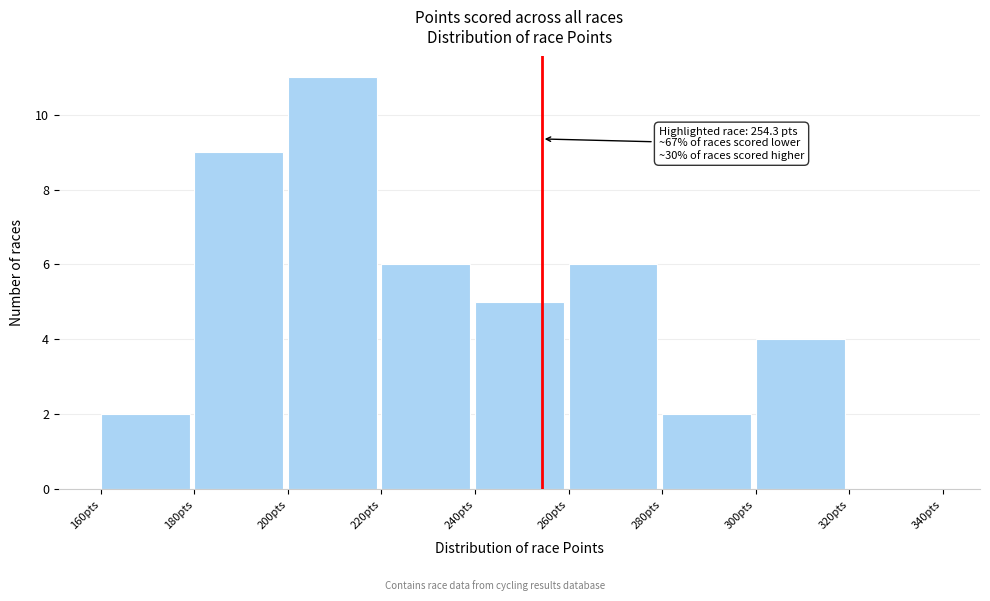

Over which range of the x-axis is the bar tallest?

200 to 220